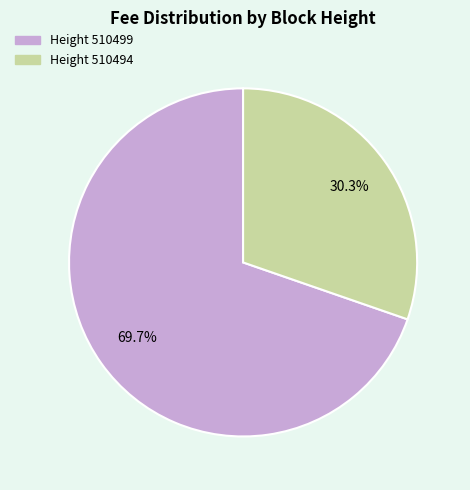

Is there any slice that represents more than half of the pie?

Yes